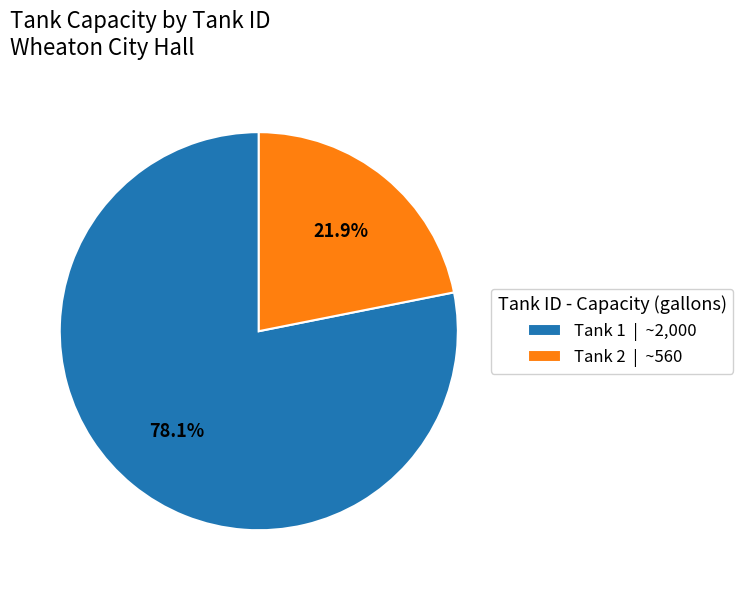

Which slice is the smallest?

Tank 2